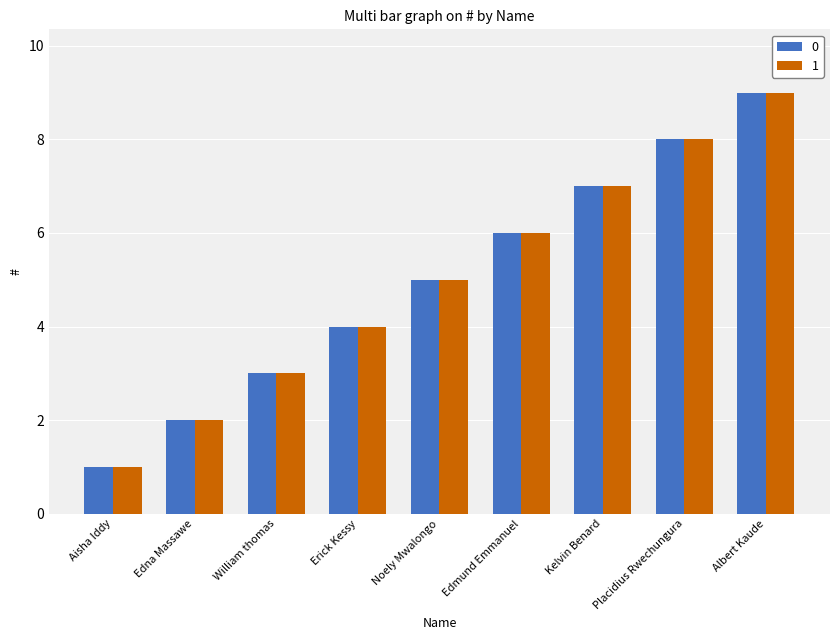

What is the greatest value displayed?

9